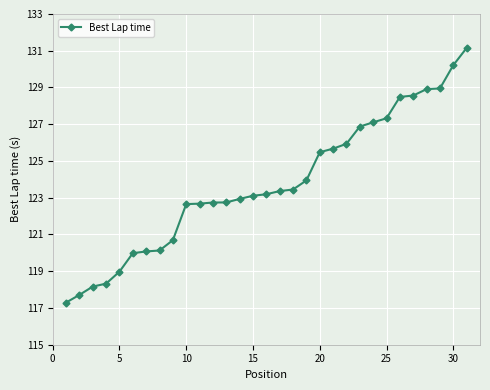

What is the value of the 29th point from the left?

128.9